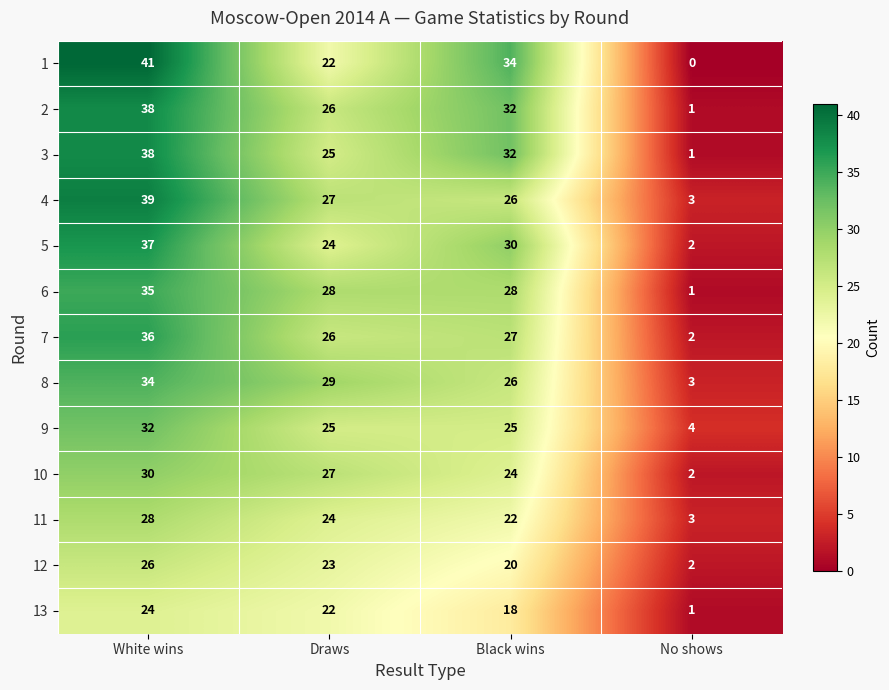

Count the number of data series in this chart.

13